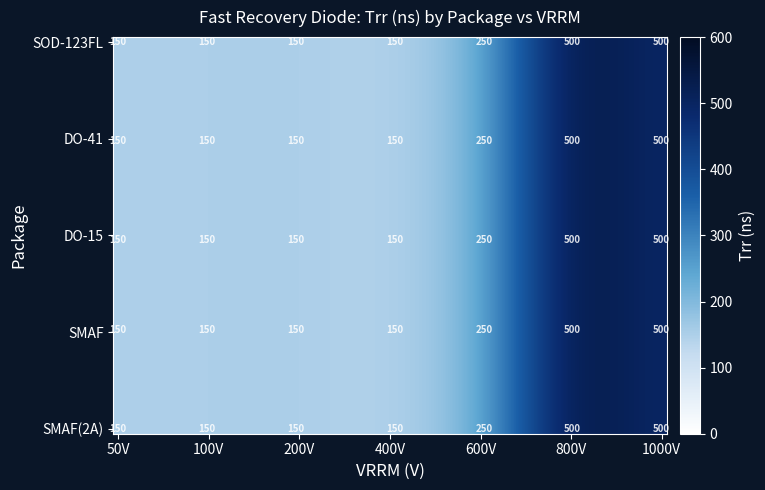

Reading left to right, extract all data points from this chart.

SOD-123FL: 150	150	150	150	250	500	500
DO-41: 150	150	150	150	250	500	500
DO-15: 150	150	150	150	250	500	500
SMAF: 150	150	150	150	250	500	500
SMAF_2A: 150	150	150	150	250	500	500